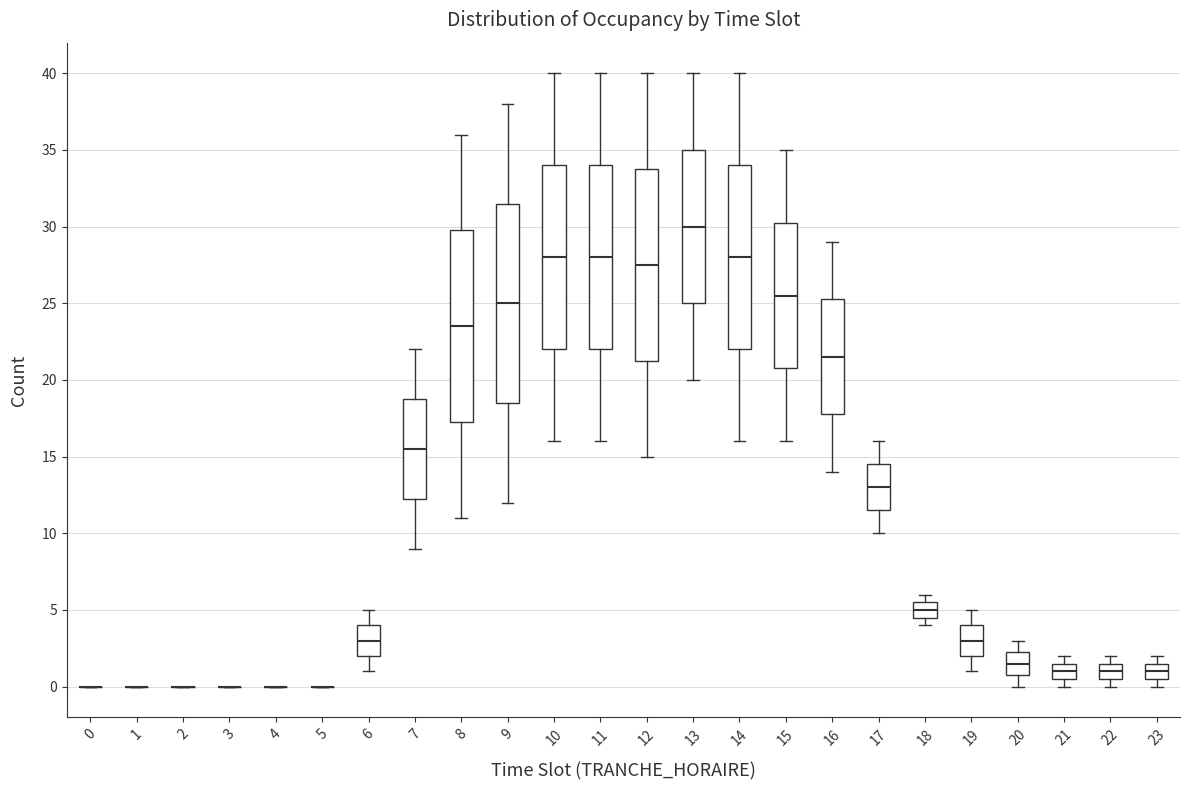

Reading left to right, read every box against the y-axis: the position of its median line, the range the box covers, and the ends of its whiskers. The values are not printed on the chart, so give them approximately, as read against the axis.

0: box collapsed to a line at 0.0, whiskers 0.0 to 0.0
1: box collapsed to a line at 0.0, whiskers 0.0 to 0.0
2: box collapsed to a line at 0.0, whiskers 0.0 to 0.0
3: box collapsed to a line at 0.0, whiskers 0.0 to 0.0
4: box collapsed to a line at 0.0, whiskers 0.0 to 0.0
5: box collapsed to a line at 0.0, whiskers 0.0 to 0.0
6: median 3.0, box 2.0 to 4.0, whiskers 1.0 to 5.0
7: median 15.5, box 12.5 to 19.0, whiskers 9.0 to 22.0
8: median 23.5, box 17.5 to 30.0, whiskers 11.0 to 36.0
9: median 25.0, box 18.5 to 31.5, whiskers 12.0 to 38.0
10: median 28.0, box 22.0 to 34.0, whiskers 16.0 to 40.0
11: median 28.0, box 22.0 to 34.0, whiskers 16.0 to 40.0
12: median 27.5, box 21.5 to 34.0, whiskers 15.0 to 40.0
13: median 30.0, box 25.0 to 35.0, whiskers 20.0 to 40.0
14: median 28.0, box 22.0 to 34.0, whiskers 16.0 to 40.0
15: median 25.5, box 21.0 to 30.5, whiskers 16.0 to 35.0
16: median 21.5, box 18.0 to 25.5, whiskers 14.0 to 29.0
17: median 13.0, box 11.5 to 14.5, whiskers 10.0 to 16.0
18: median 5.0, box 4.5 to 5.5, whiskers 4.0 to 6.0
19: median 3.0, box 2.0 to 4.0, whiskers 1.0 to 5.0
20: median 1.5, box 1.0 to 2.5, whiskers 0.0 to 3.0
21: median 1.0, box 0.5 to 1.5, whiskers 0.0 to 2.0
22: median 1.0, box 0.5 to 1.5, whiskers 0.0 to 2.0
23: median 1.0, box 0.5 to 1.5, whiskers 0.0 to 2.0